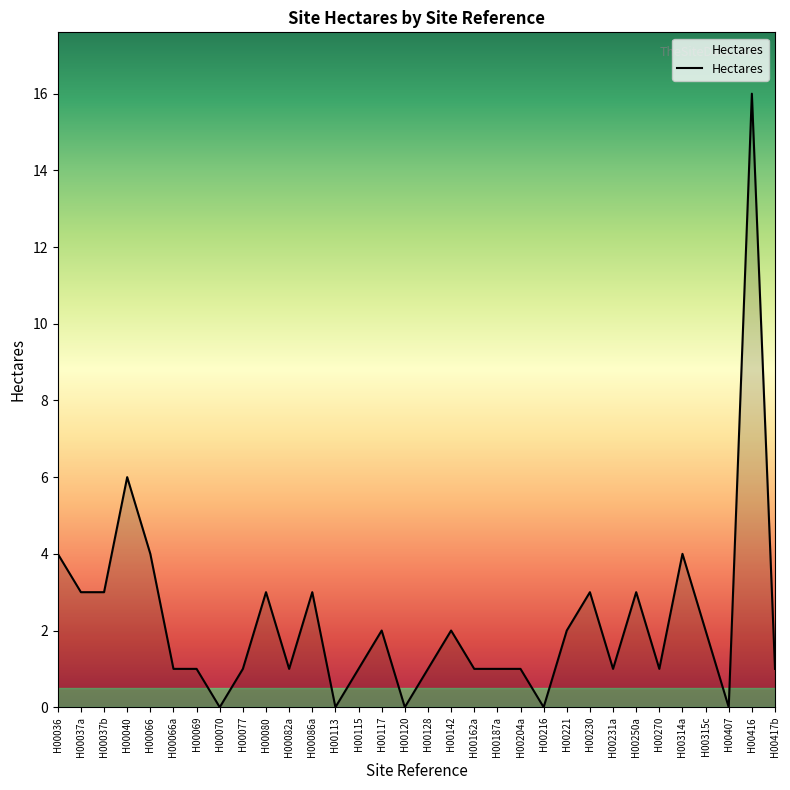

How many lines are shown in the chart?

1